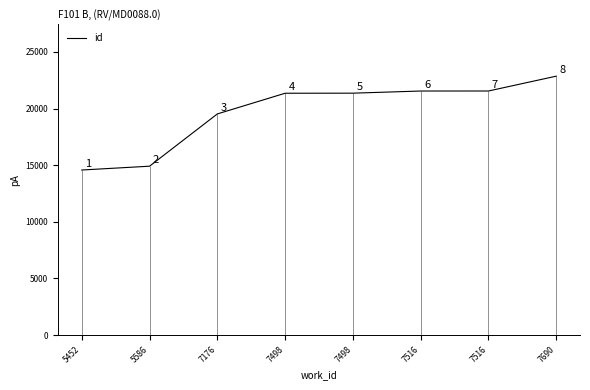

Reading left to right, extract all data points from this chart.

14574	14910	19527	21354	21360	21550	21552	22863